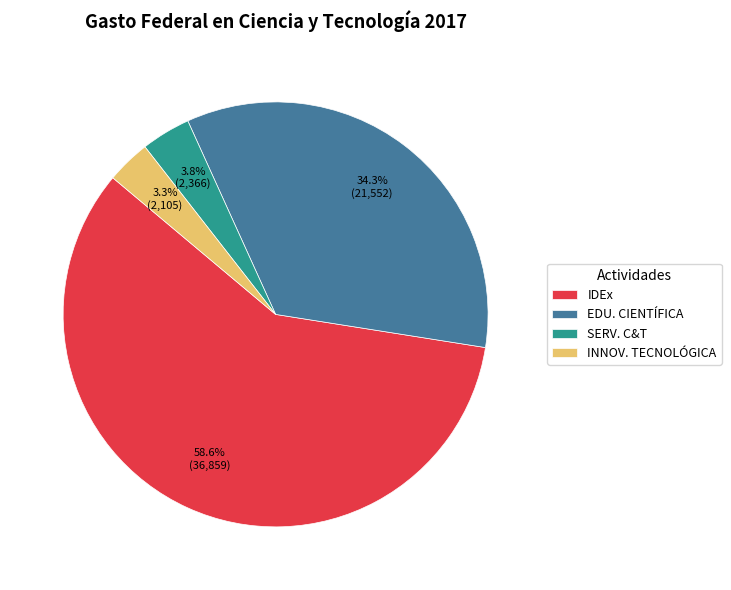

What percentage is NOT represented by INNOV. TECNOLÓGICA?

96.7%